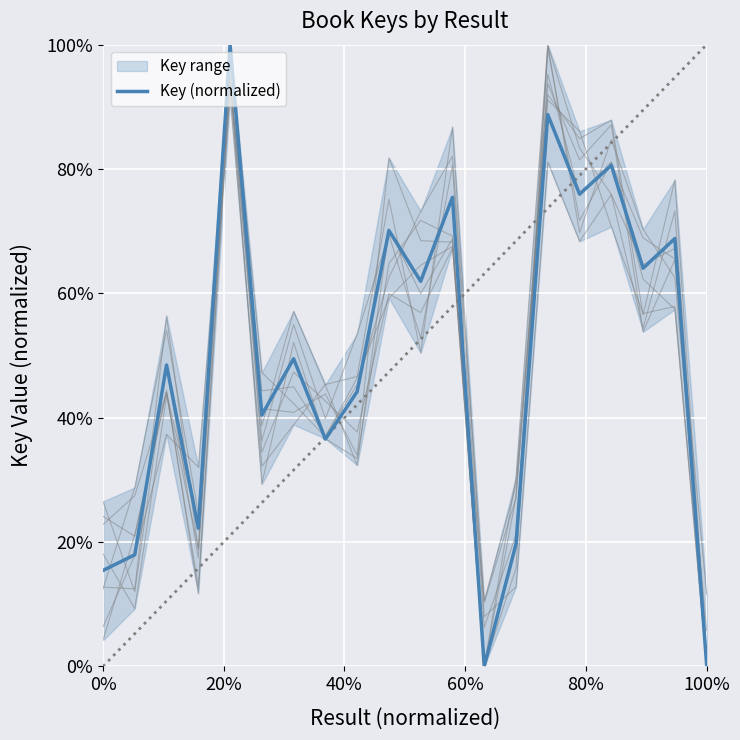

What is the average value?

0.5